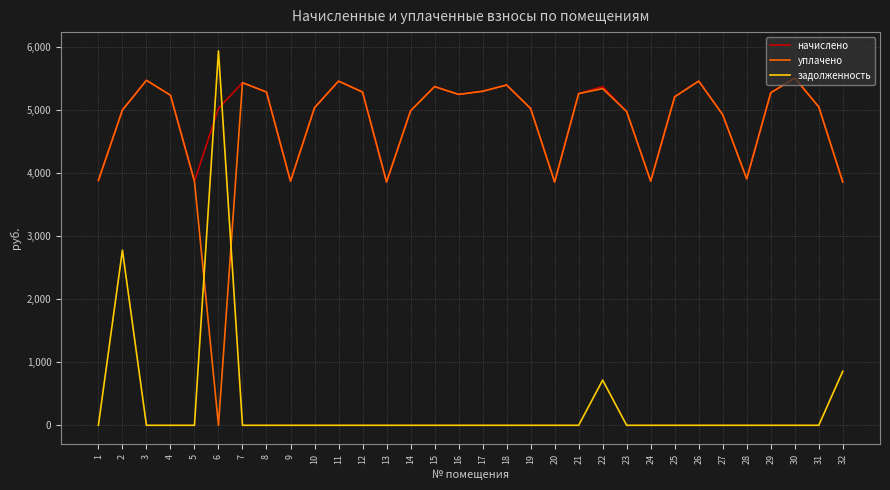

The value of задолженность at 23 is 3759.1. True or false?

False